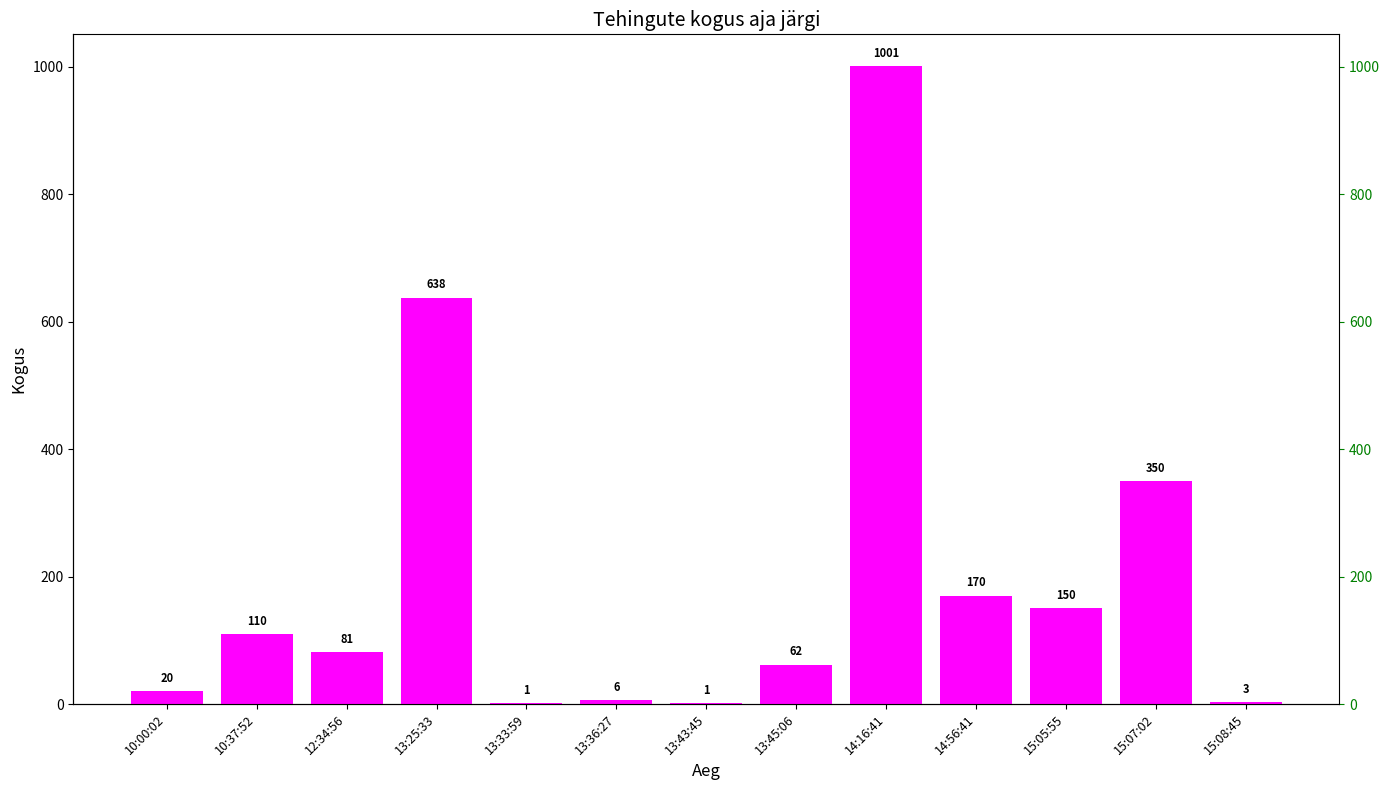

List the labels in order of value, smallest first.

13:33:59, 13:43:45, 15:08:45, 13:36:27, 10:00:02, 13:45:06, 12:34:56, 10:37:52, 15:05:55, 14:56:41, 15:07:02, 13:25:33, 14:16:41